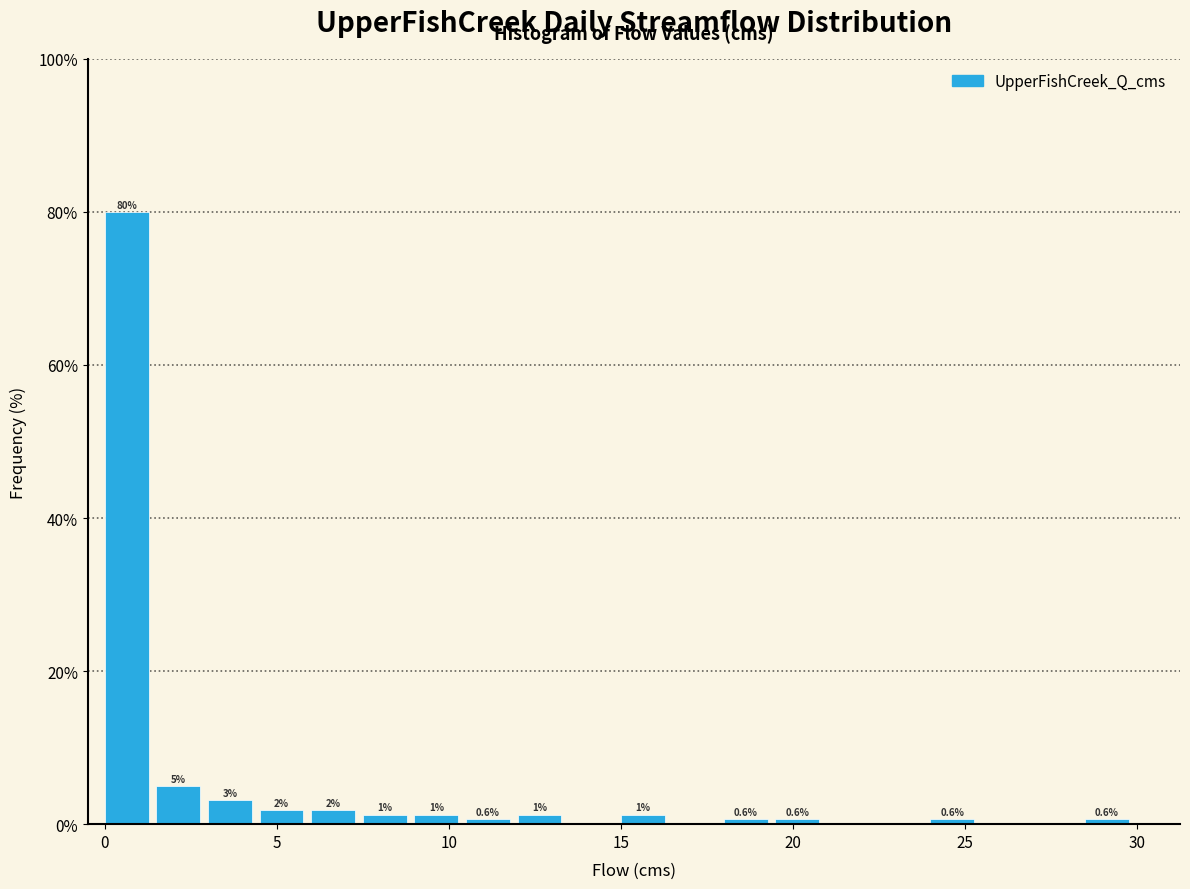

Read against the x-axis, roughly where is the centre of the tallest bar?

0.5